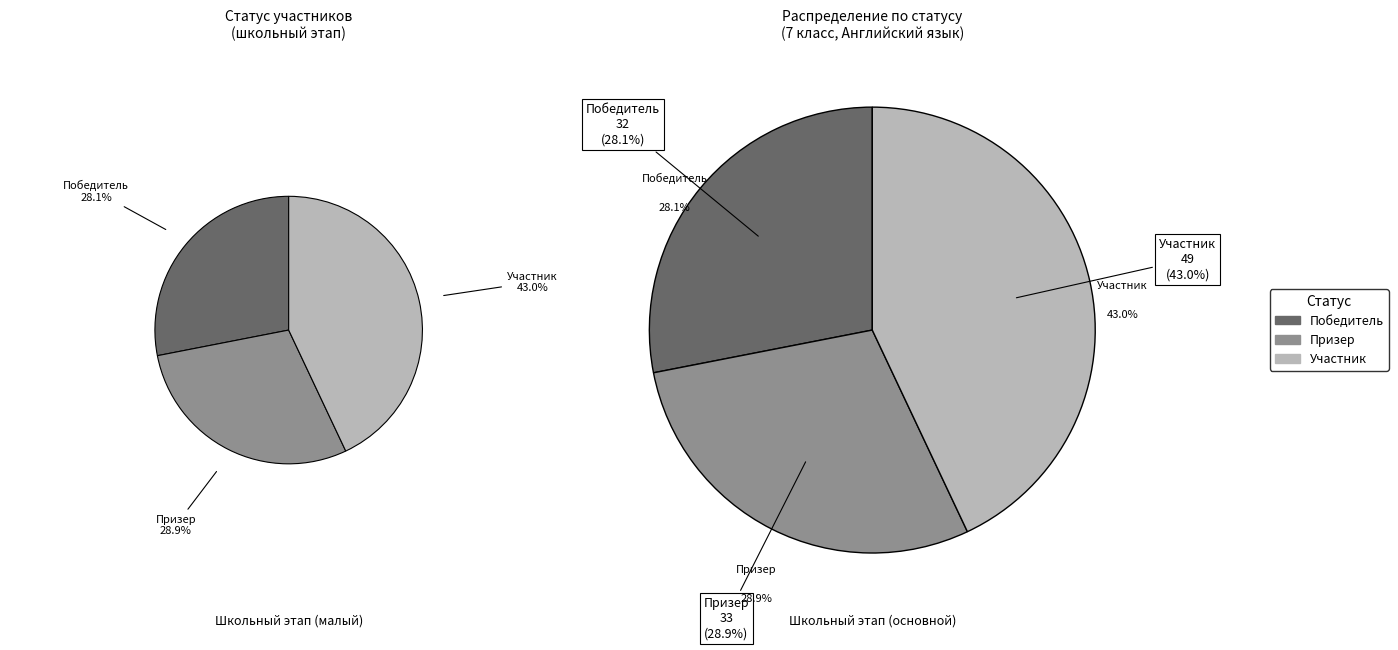

The Участник slice represents 31% of the pie. True or false?

False